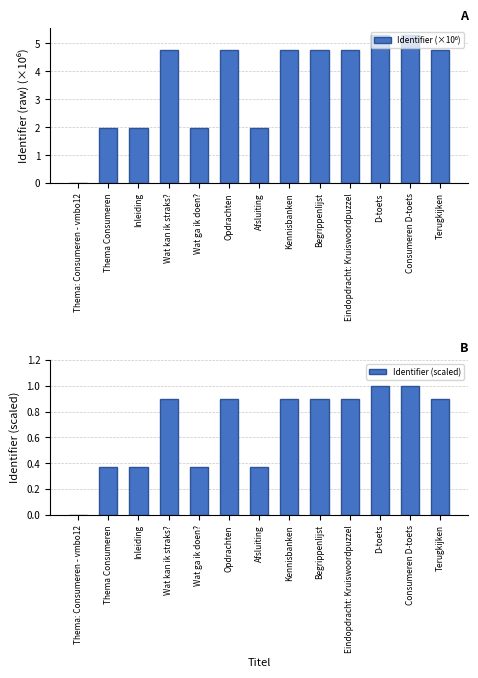

List the series in order of their peak value, highest first.

Identifier (×10⁶), Identifier (scaled)